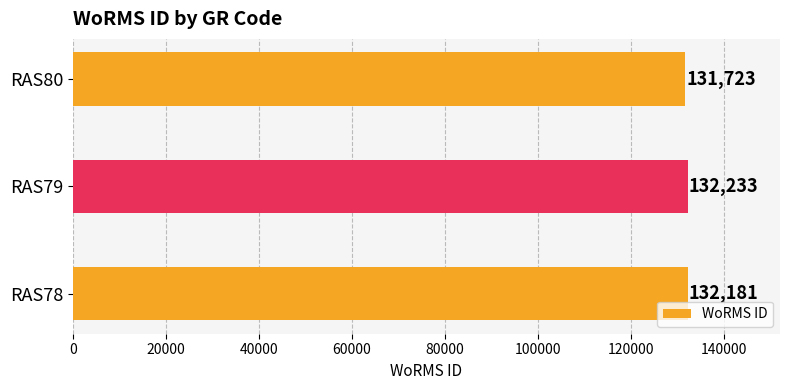

How many bars are there in total?

3